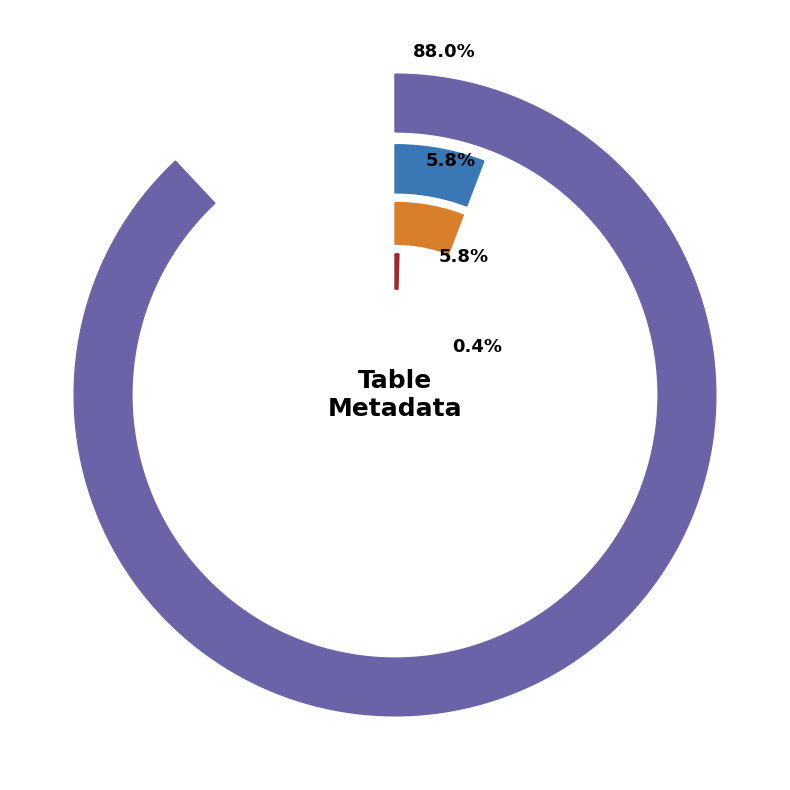

Which slice is the largest?

Last row with coordinate